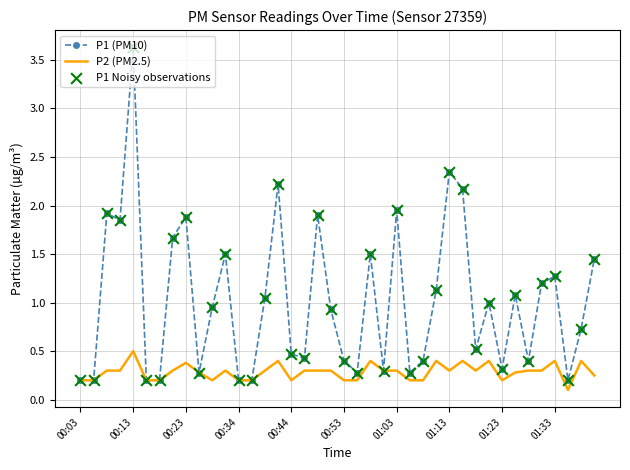

Which series has the widest spread of values?

P1 (PM10)